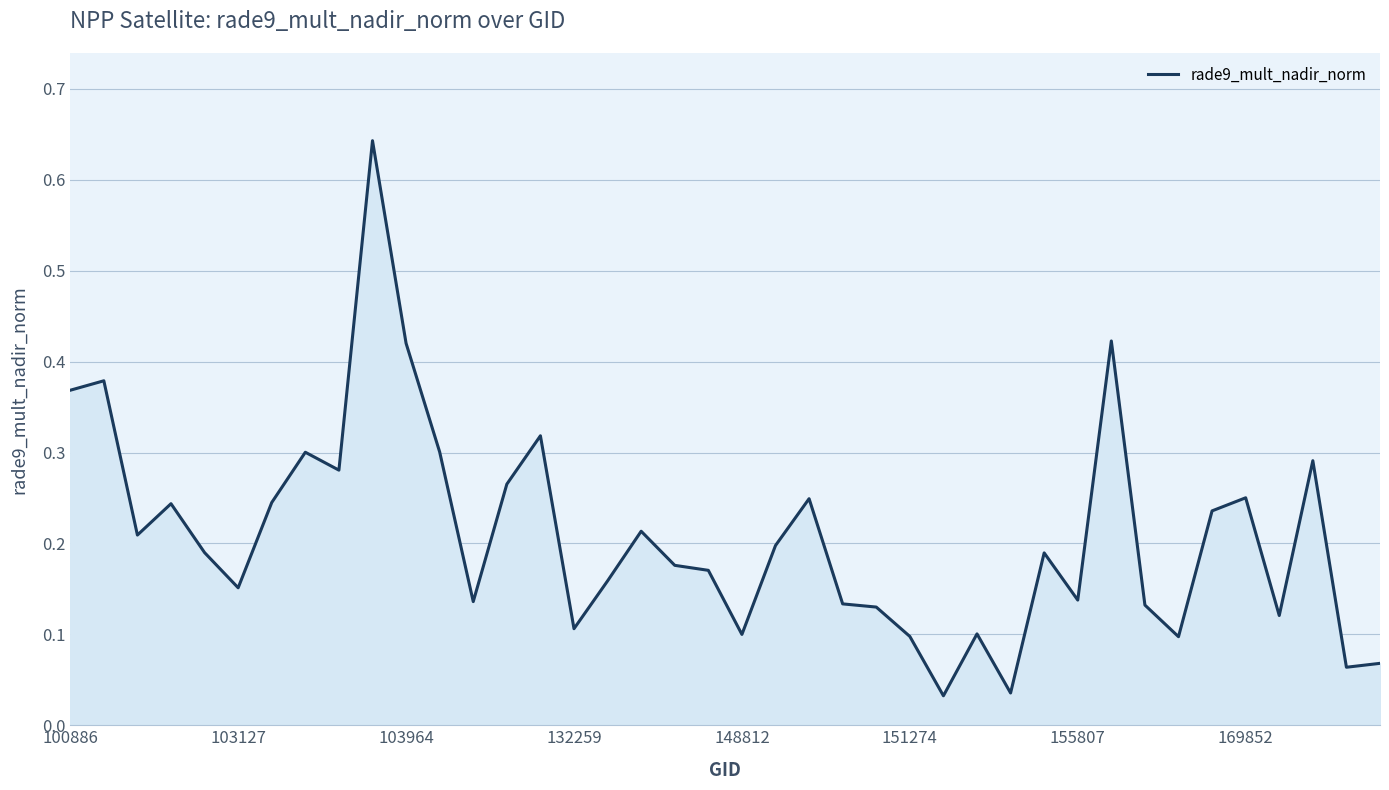

True or false: there are more than 1 points higher than both neighbors.

True